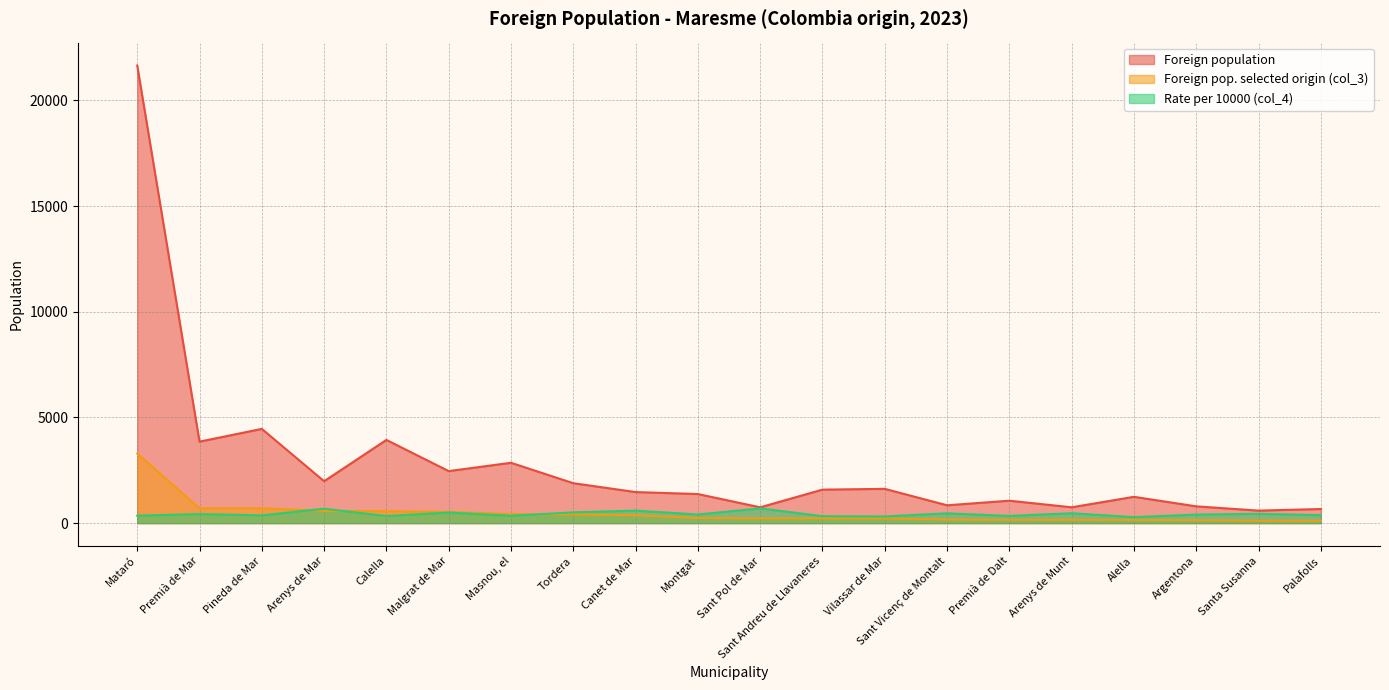

What is the difference between the highest and lowest values at Canet de Mar?

1095